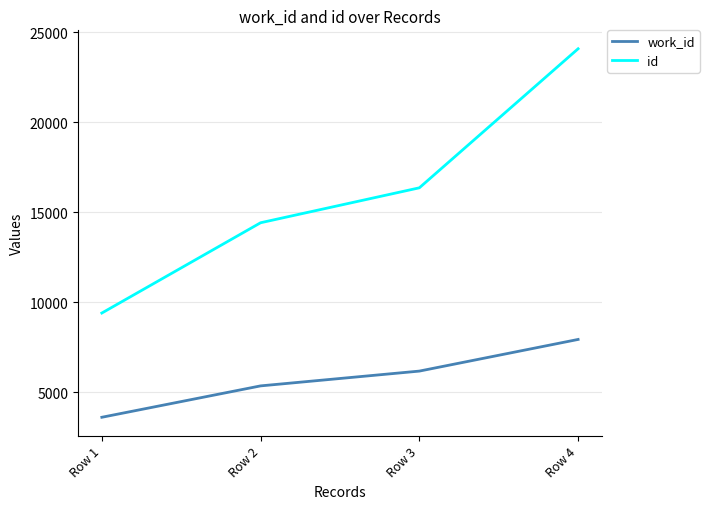

The work_id series shows 3986 at Row 3. True or false?

False